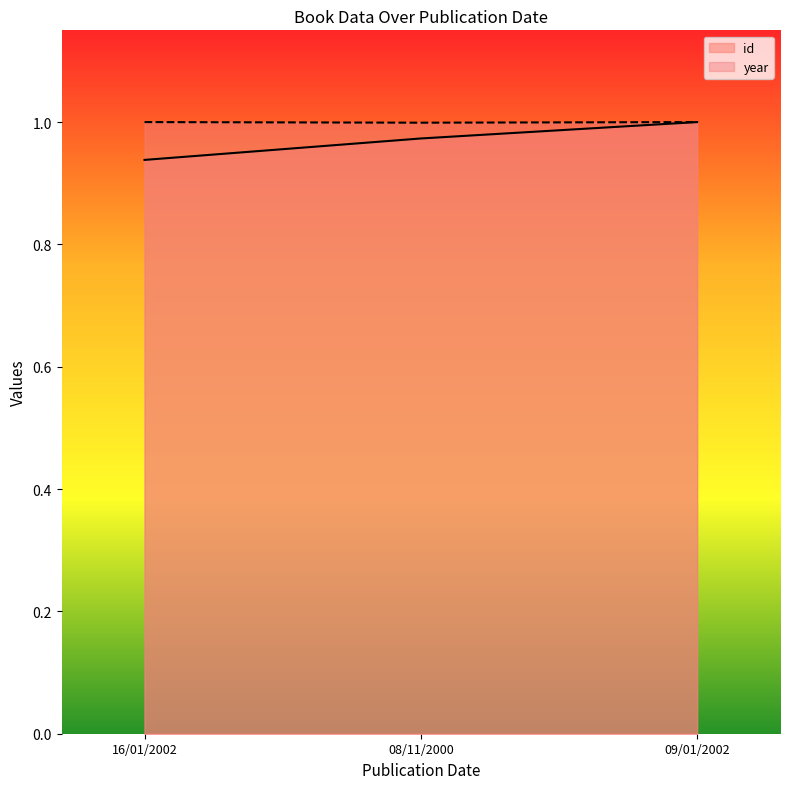

The id series shows 1.0 at 08/11/2000. True or false?

True